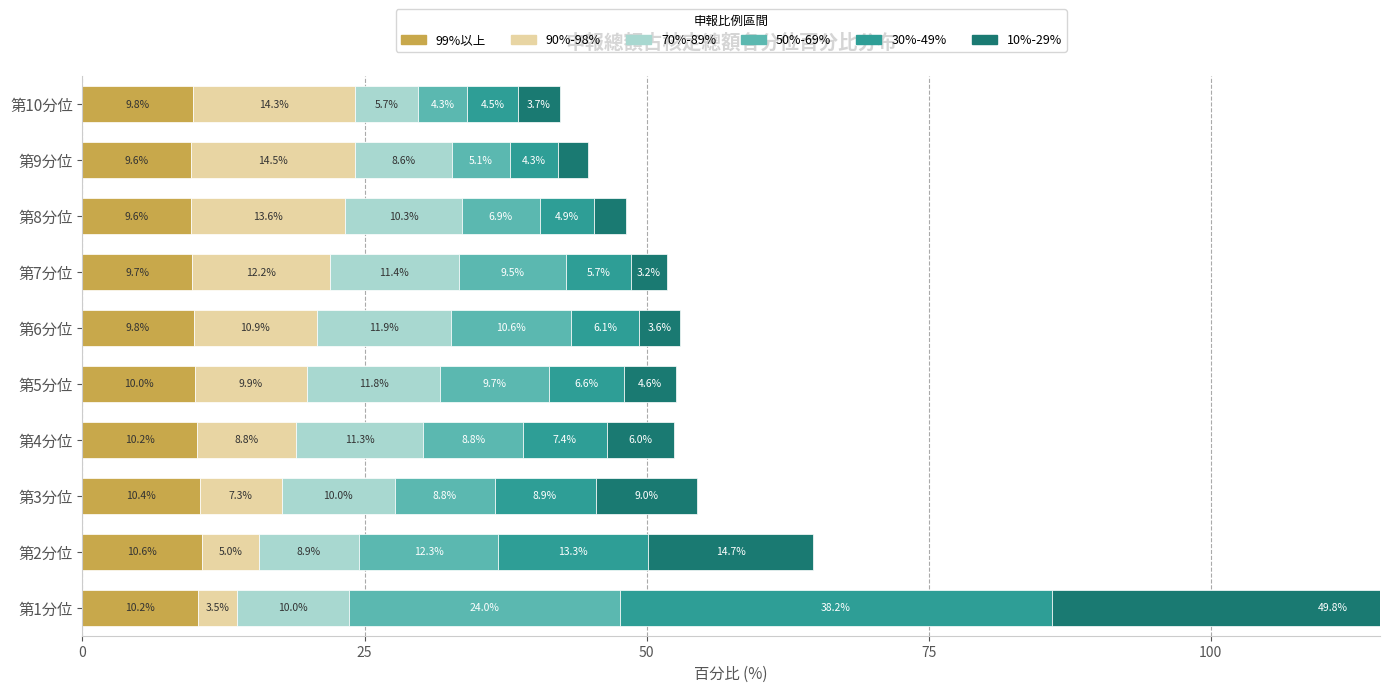

How many data points in 30%-49% are above 6?

6